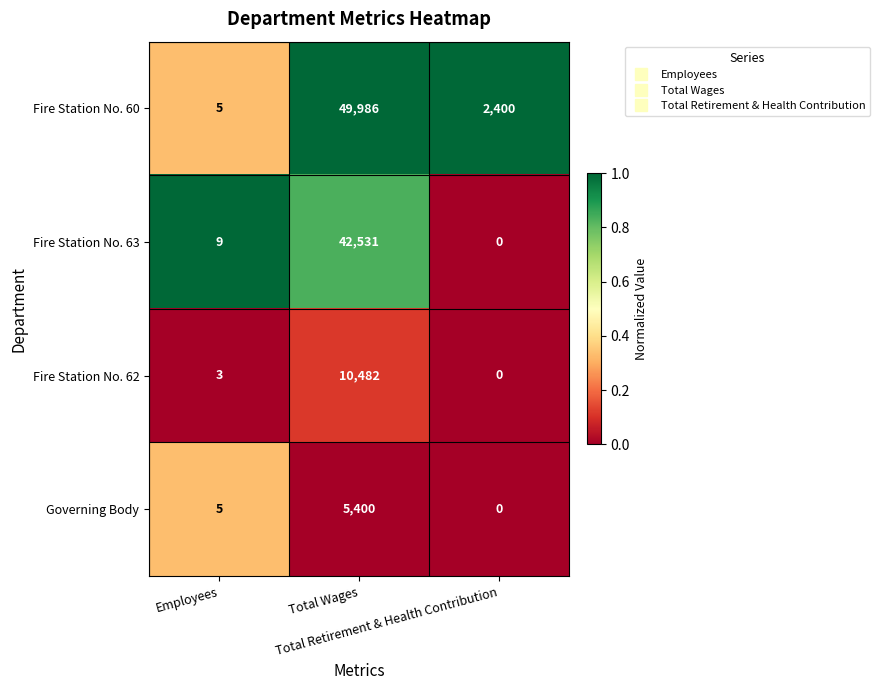

What is the average value of the Fire Station No. 60 series?

17464